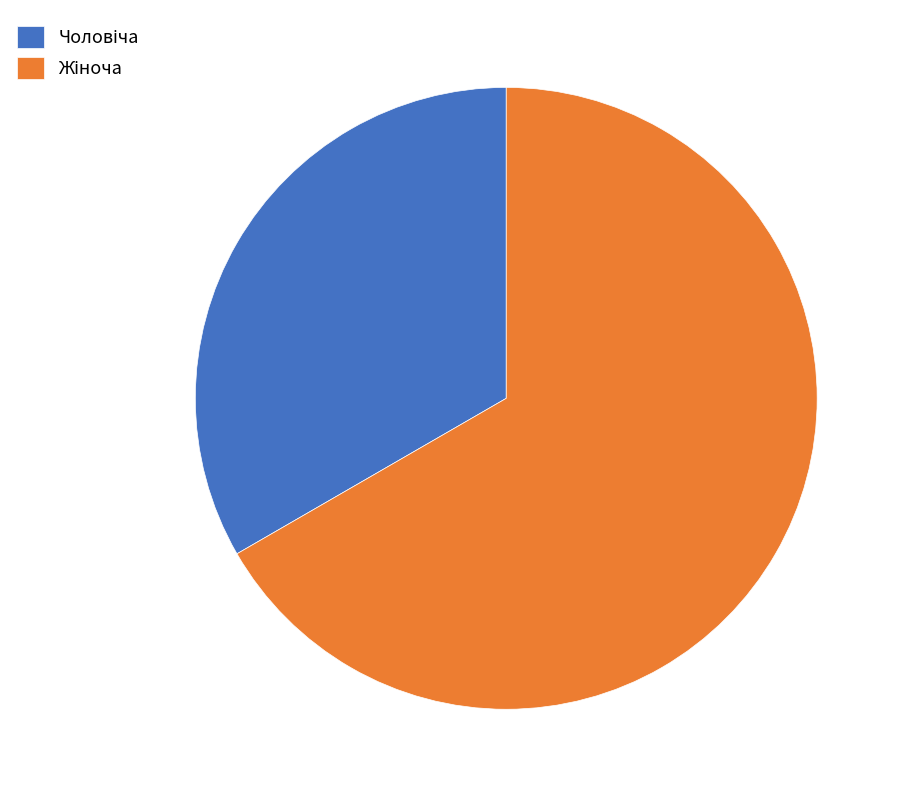

Is there a majority slice in this chart?

Yes